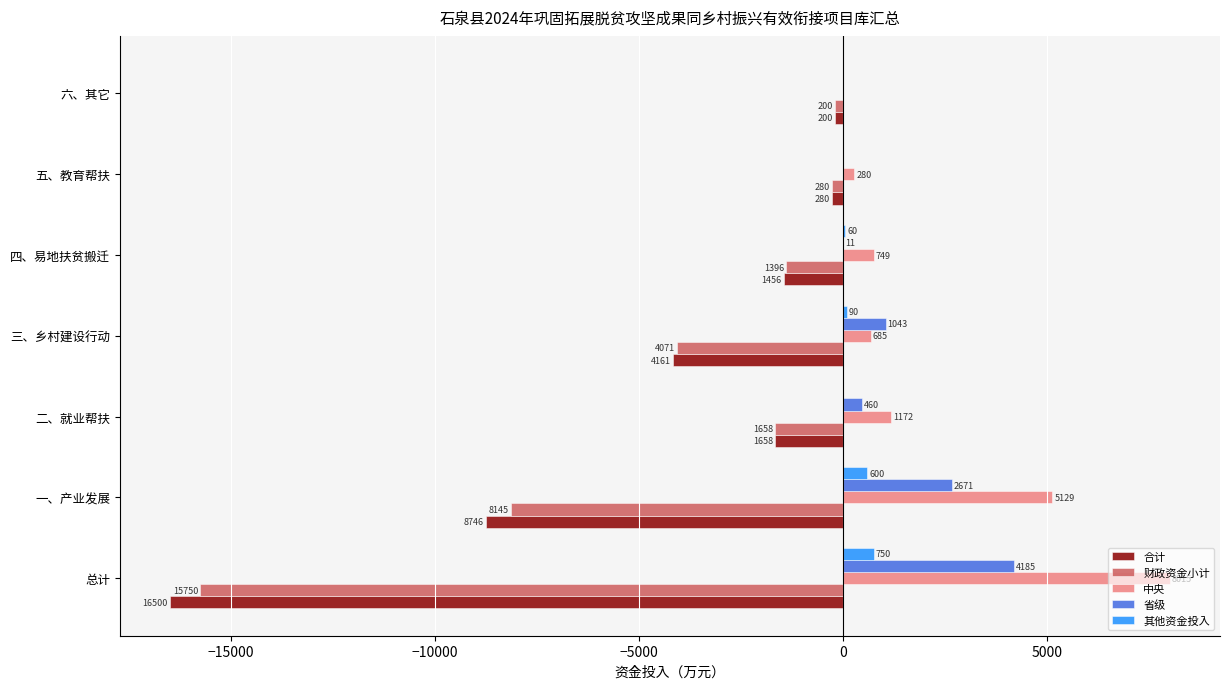

At which category does the chart reach its peak across all series?

总计